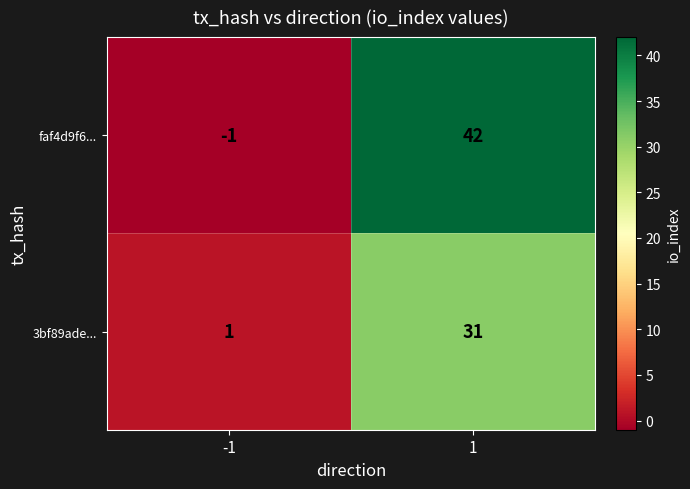

At which category is the sum across all series the highest?

1